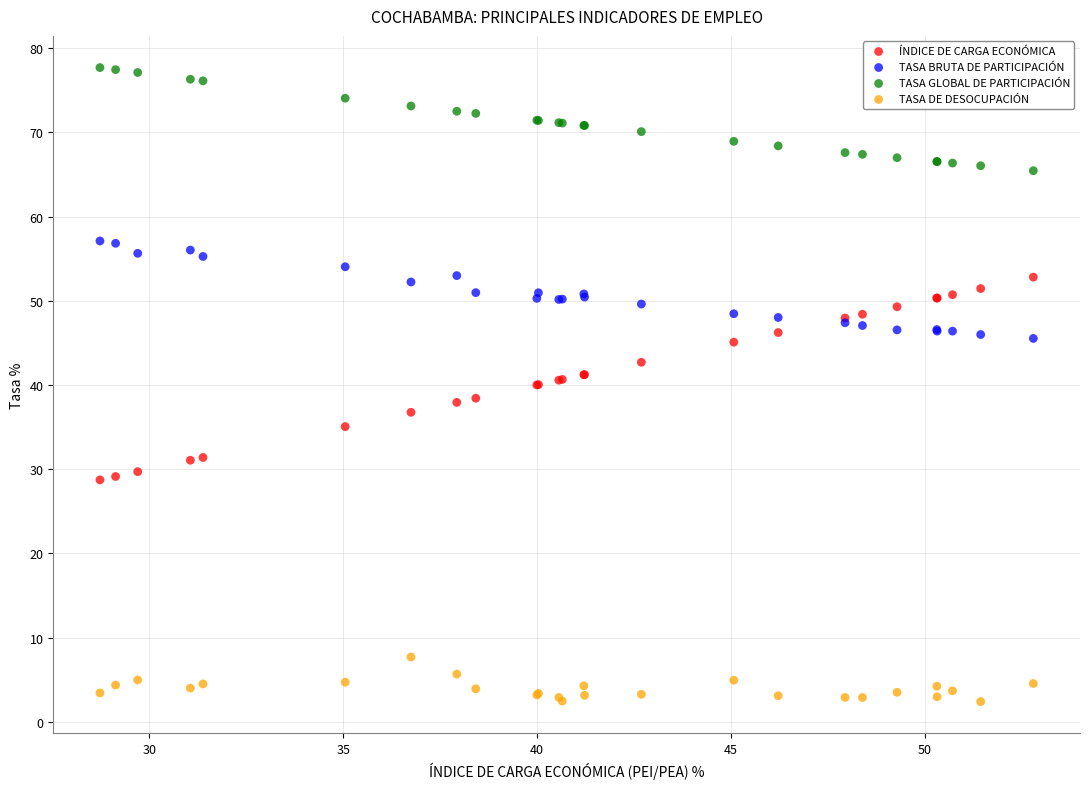

Which series has the largest Y range (max minus min)?

ÍNDICE DE CARGA ECONÓMICA